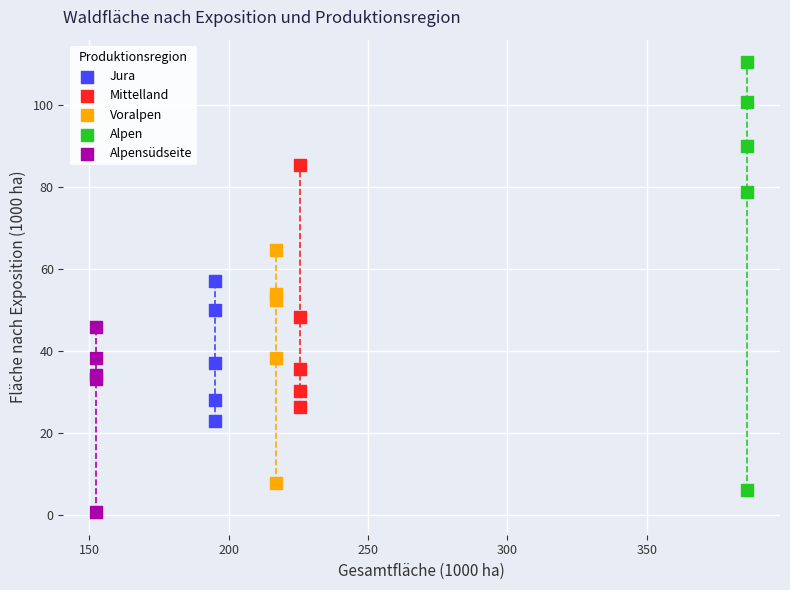

Which series contains the lowest Y value?

Alpensüdseite